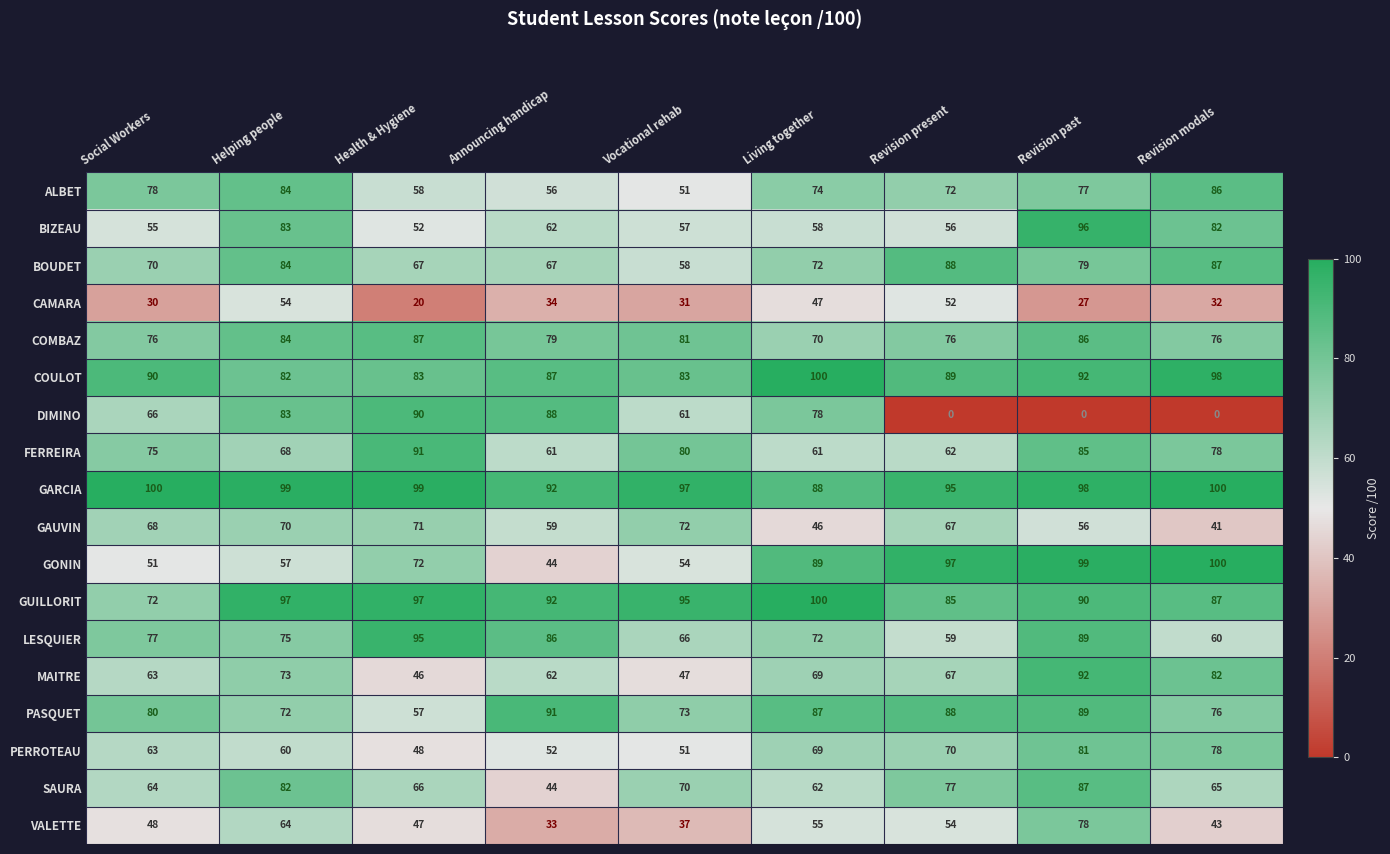

Which category has the lowest value in the GAUVIN series?

Revision modals